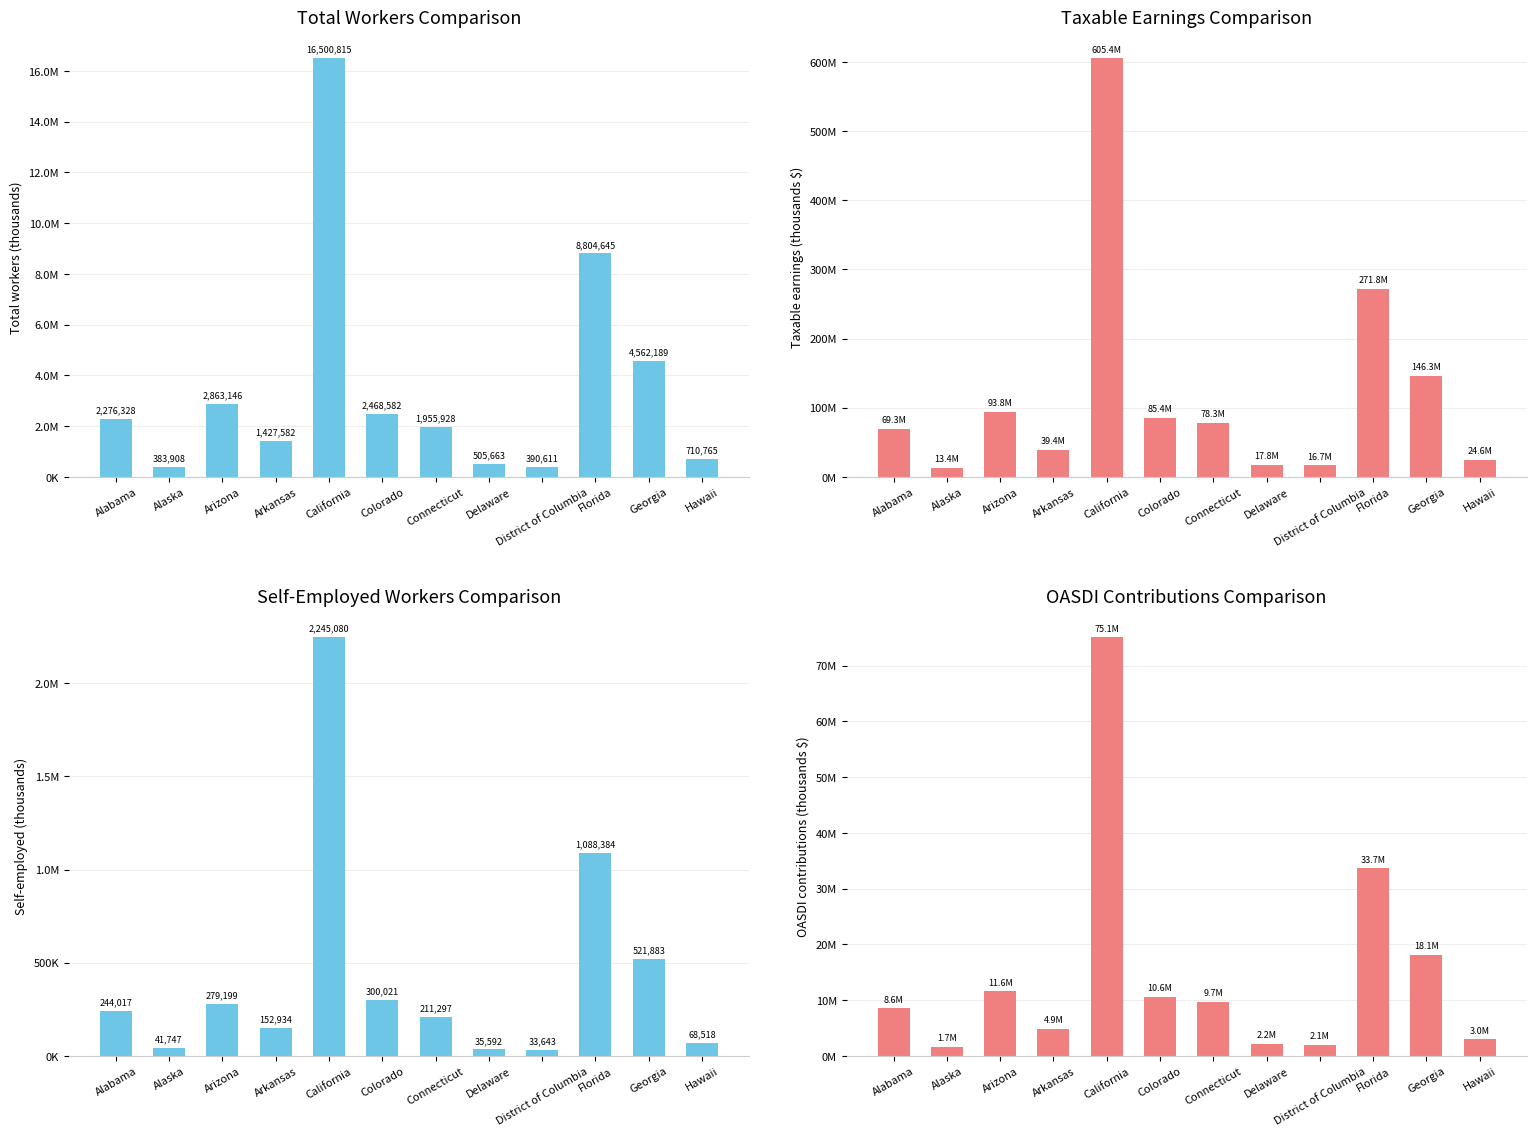

What is the sum of all Self-employed (thousands) values?

5222315